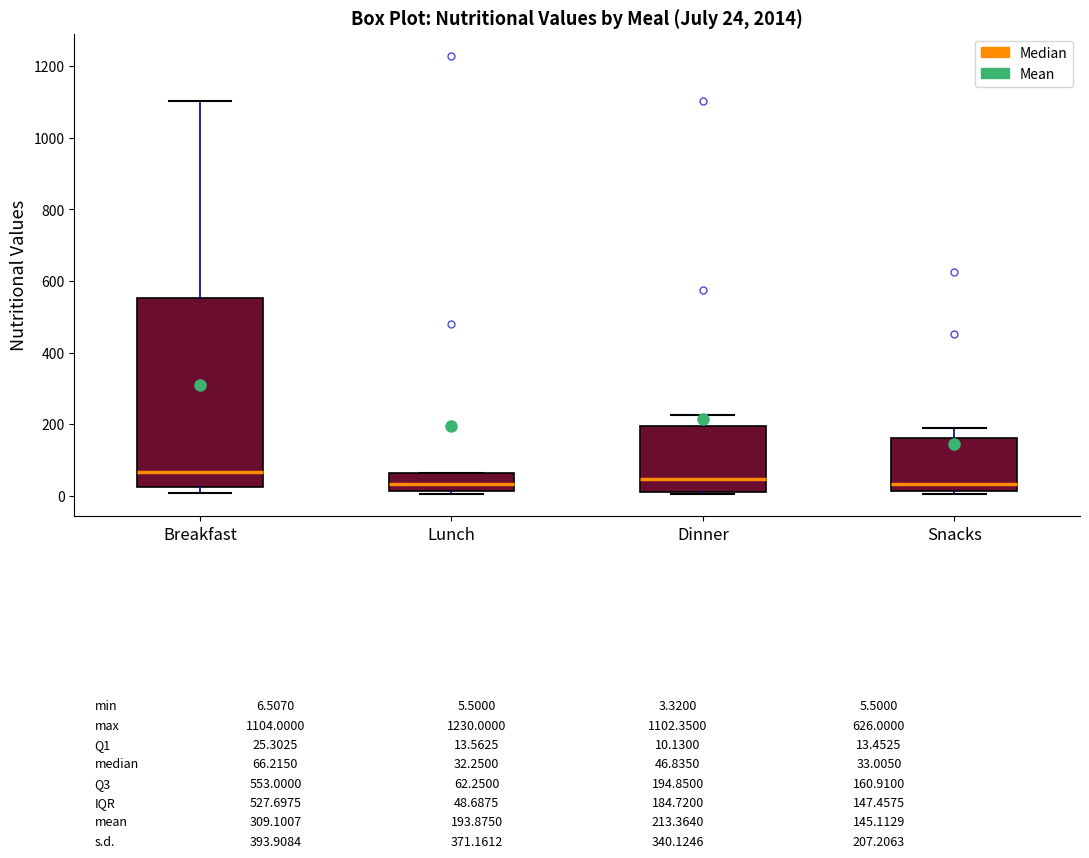

Comparing the boxes themselves (not the whiskers), which one is the tallest?

Breakfast